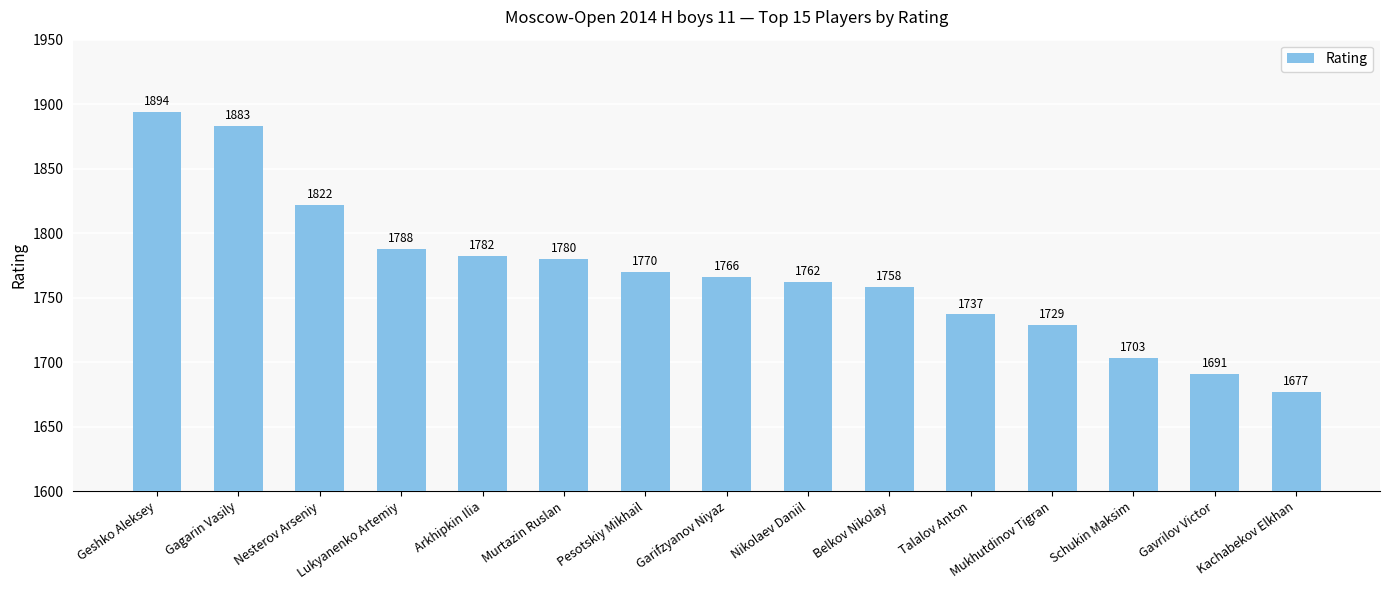

What is the label of the 5th bar from the right?

Talalov Anton